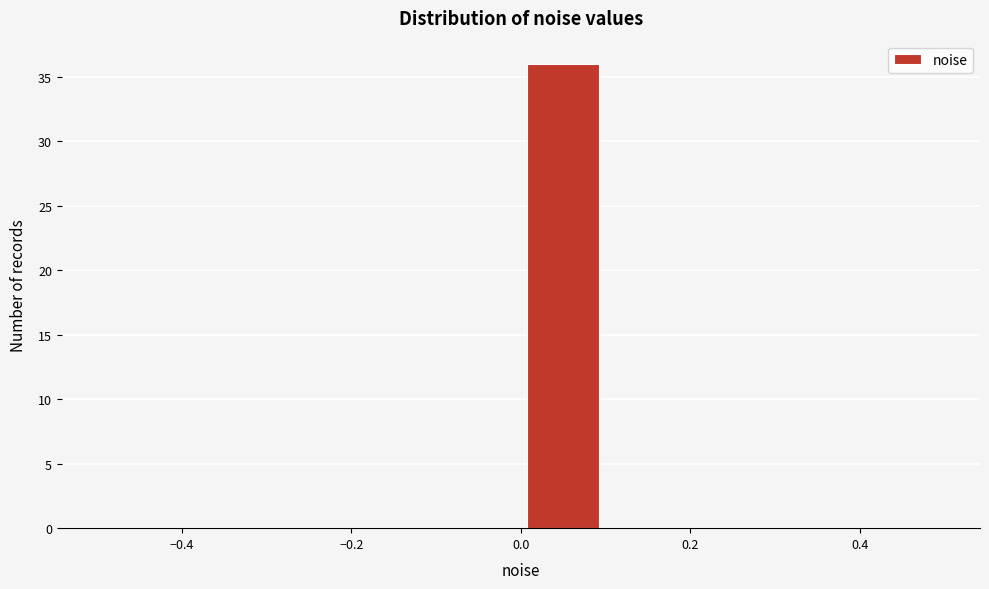

Which range on the x-axis has the tallest bar?

0.0 to 0.1